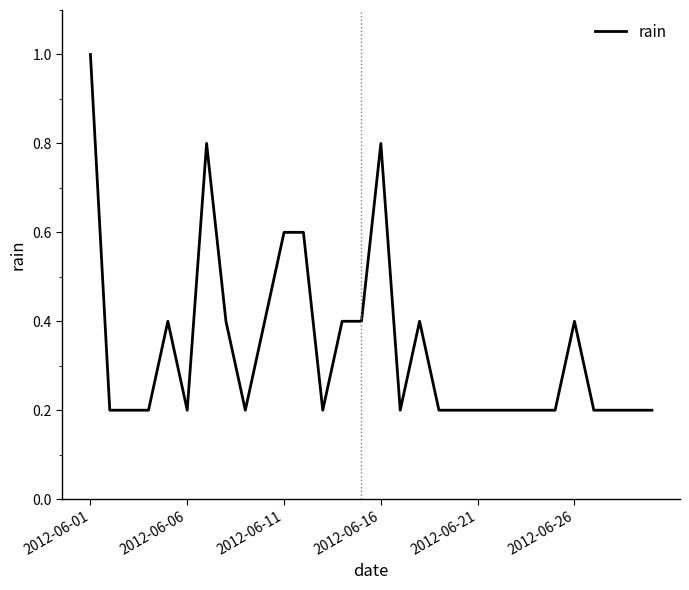

What is the difference between the maximum and minimum values?

0.8